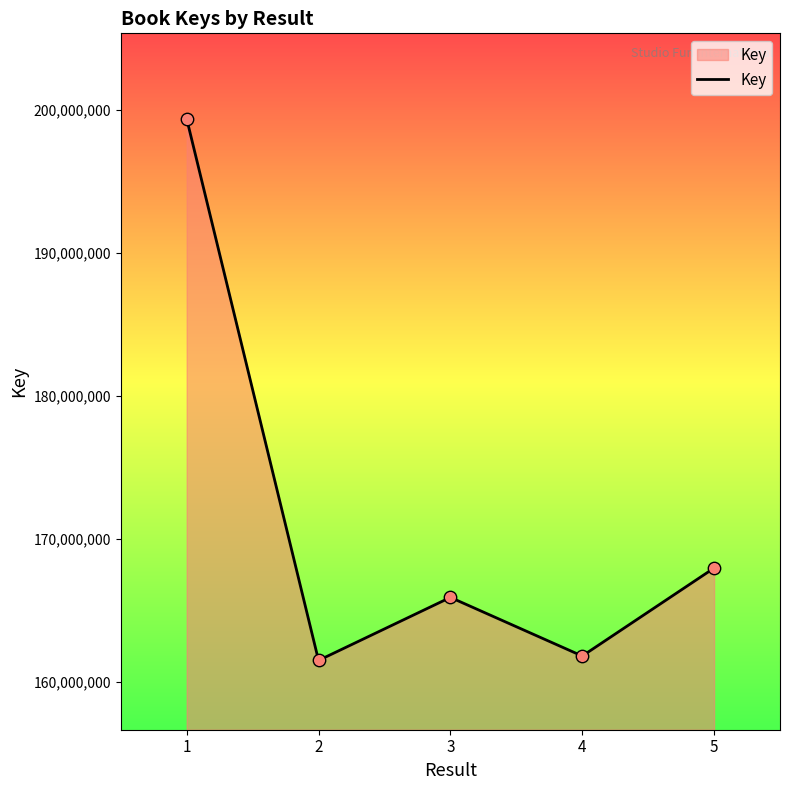

What is the change in value from 4 to 5?

+6150456